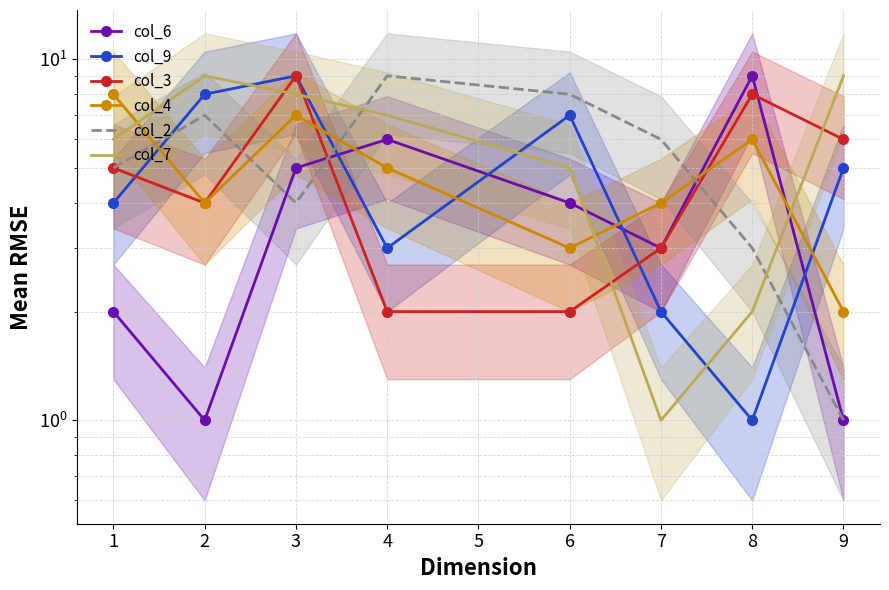

Is it true that col_2 equals 4 at 6?

False